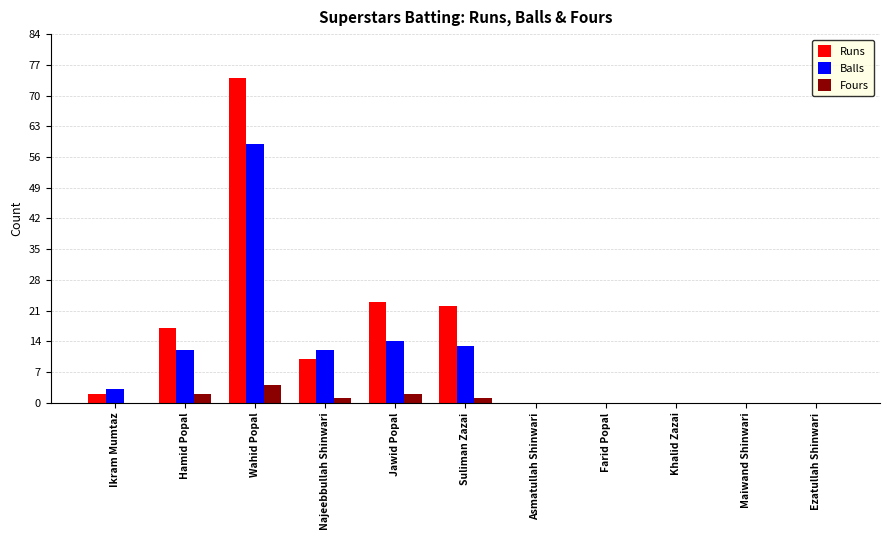

What is the maximum value for Balls?

59